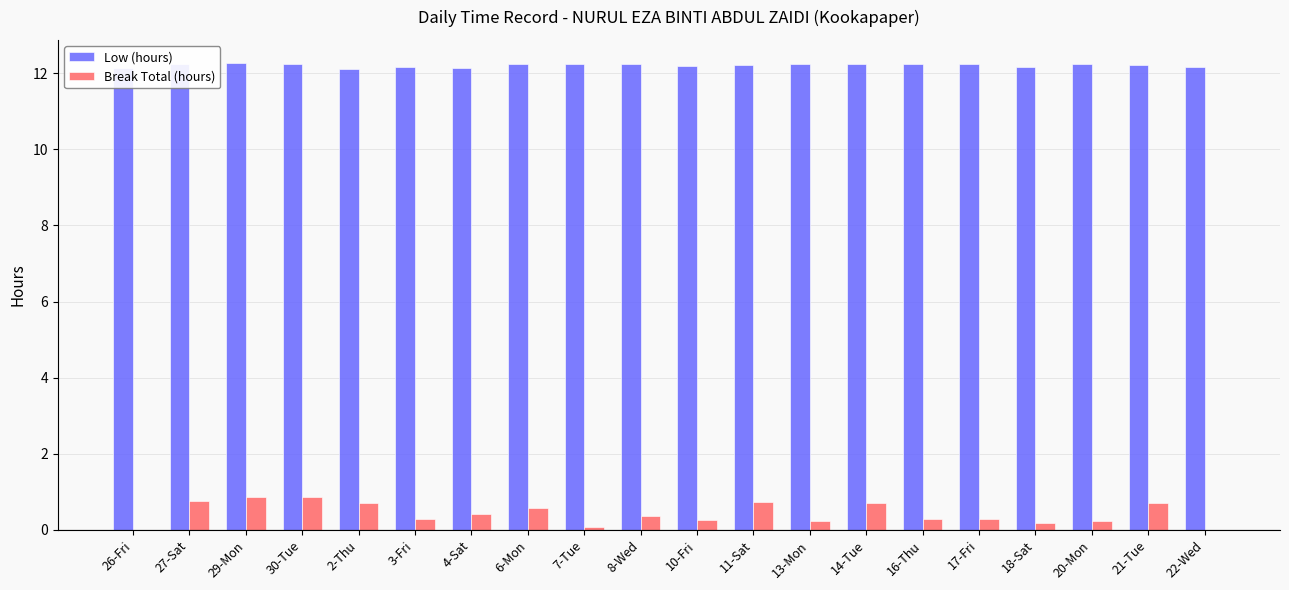

What is the greatest value displayed?

12.3